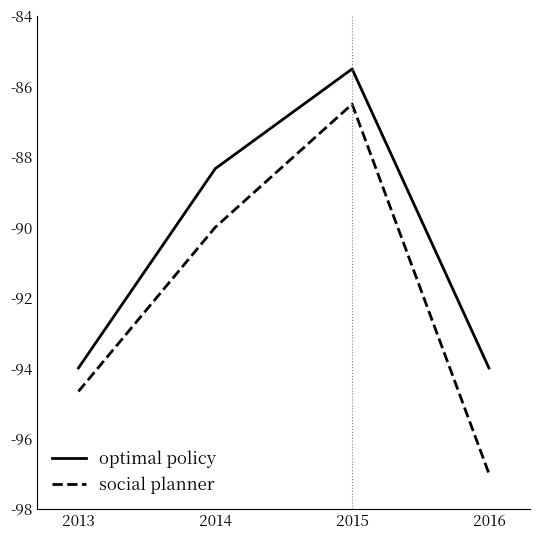

What is the total value across all series at 2013?

-188.7